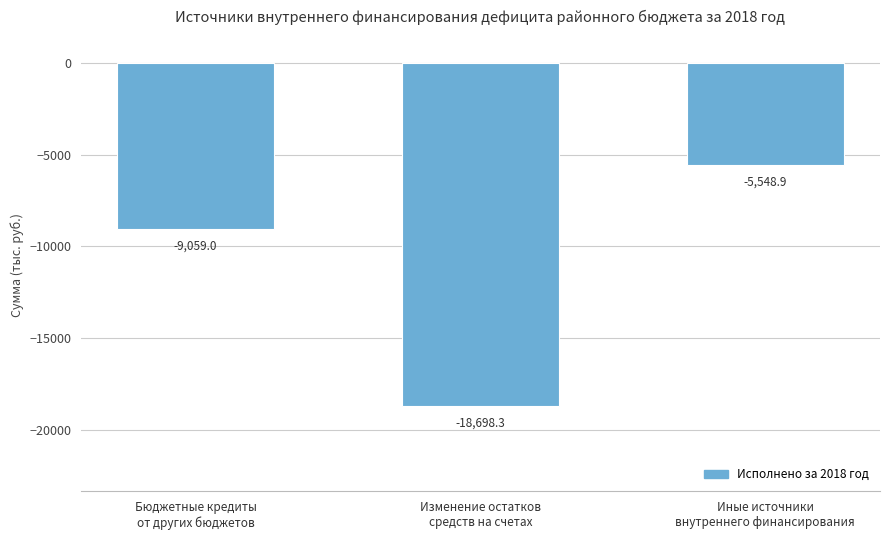

How many bars are there in total?

3